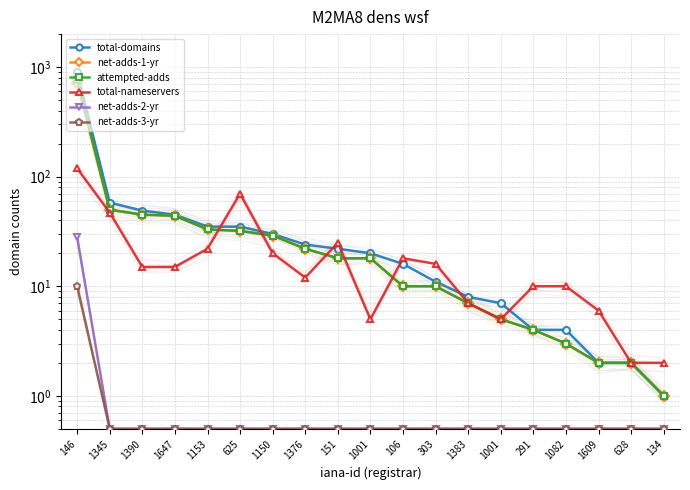

List the series in order of their peak value, lowest first.

net-adds-3-yr, net-adds-2-yr, total-nameservers, net-adds-1-yr, attempted-adds, total-domains